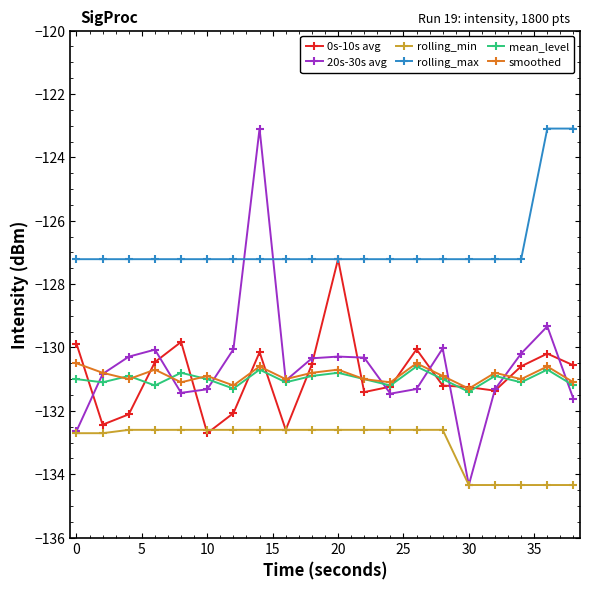

True or false: 20s-30s avg has more than 2 points higher than both neighbors.

True